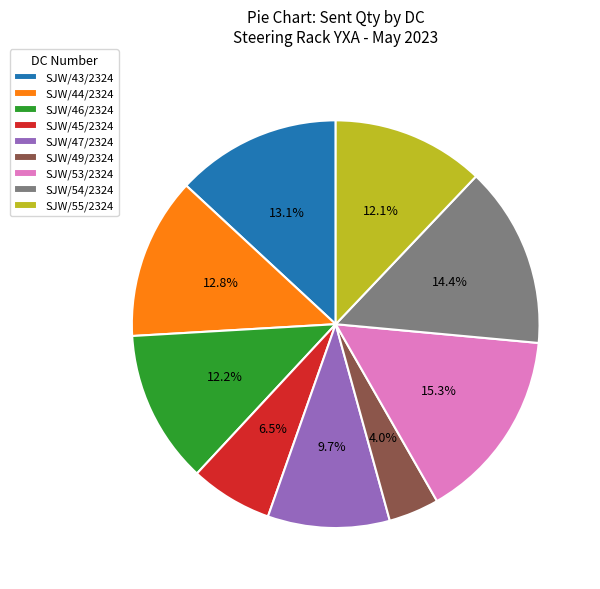

What is the smallest slice in the pie chart?

SJW/49/2324